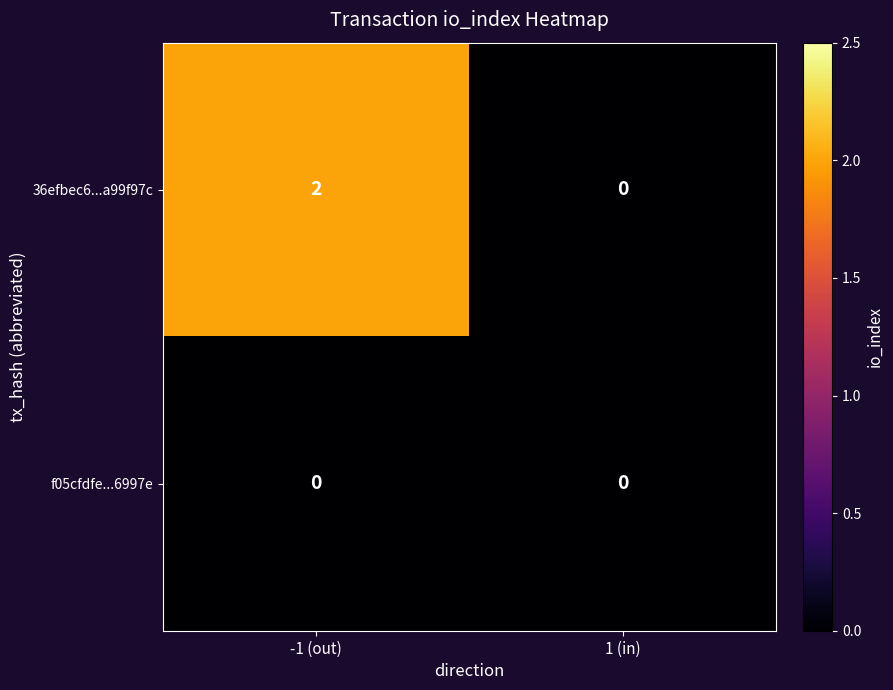

Which series has the largest total across all categories?

36efbec6...a99f97c